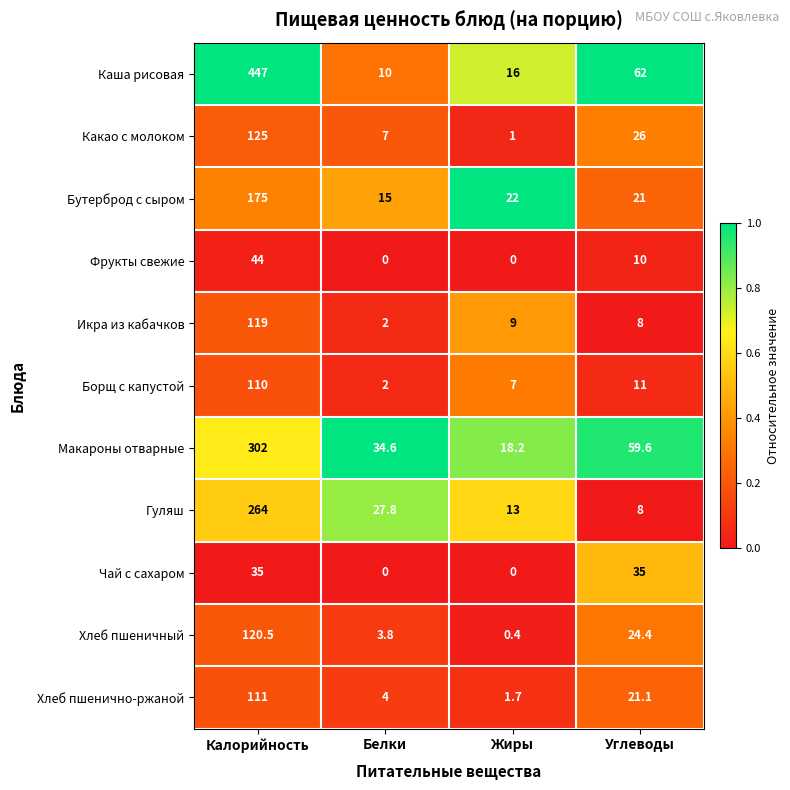

What is the greatest value displayed?

447.0